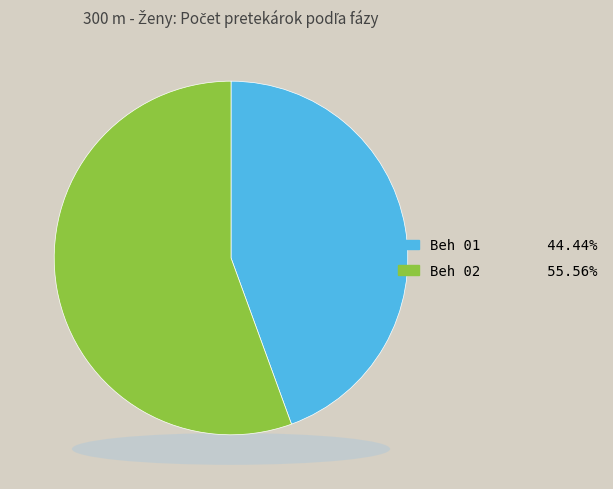

Which has a higher value, Beh 01 or Beh 02?

Beh 02